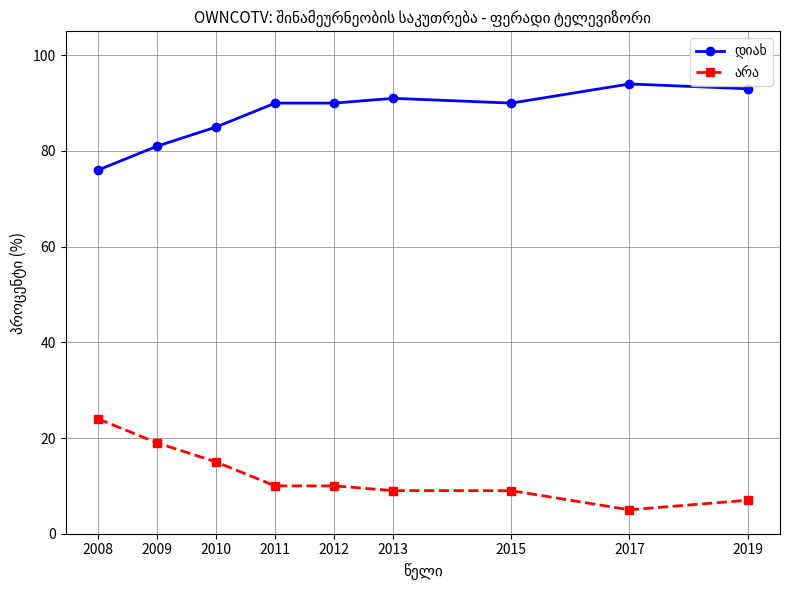

Does the chart have visible grid lines?

Yes